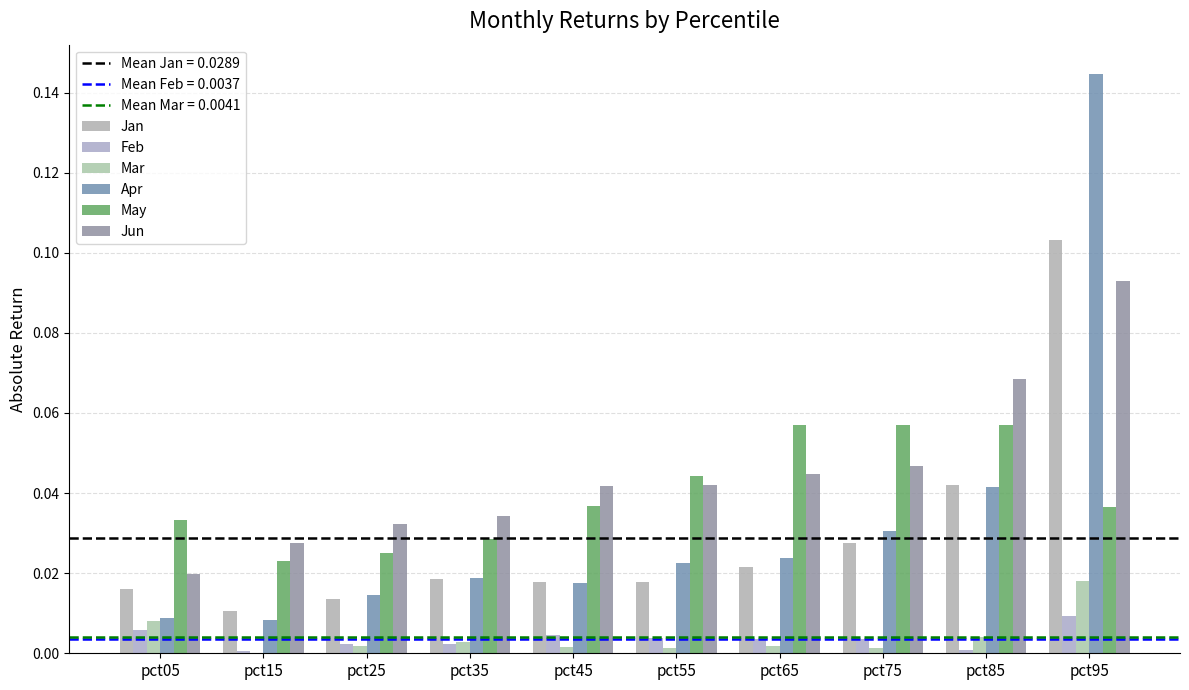

How many groups of bars are there?

10